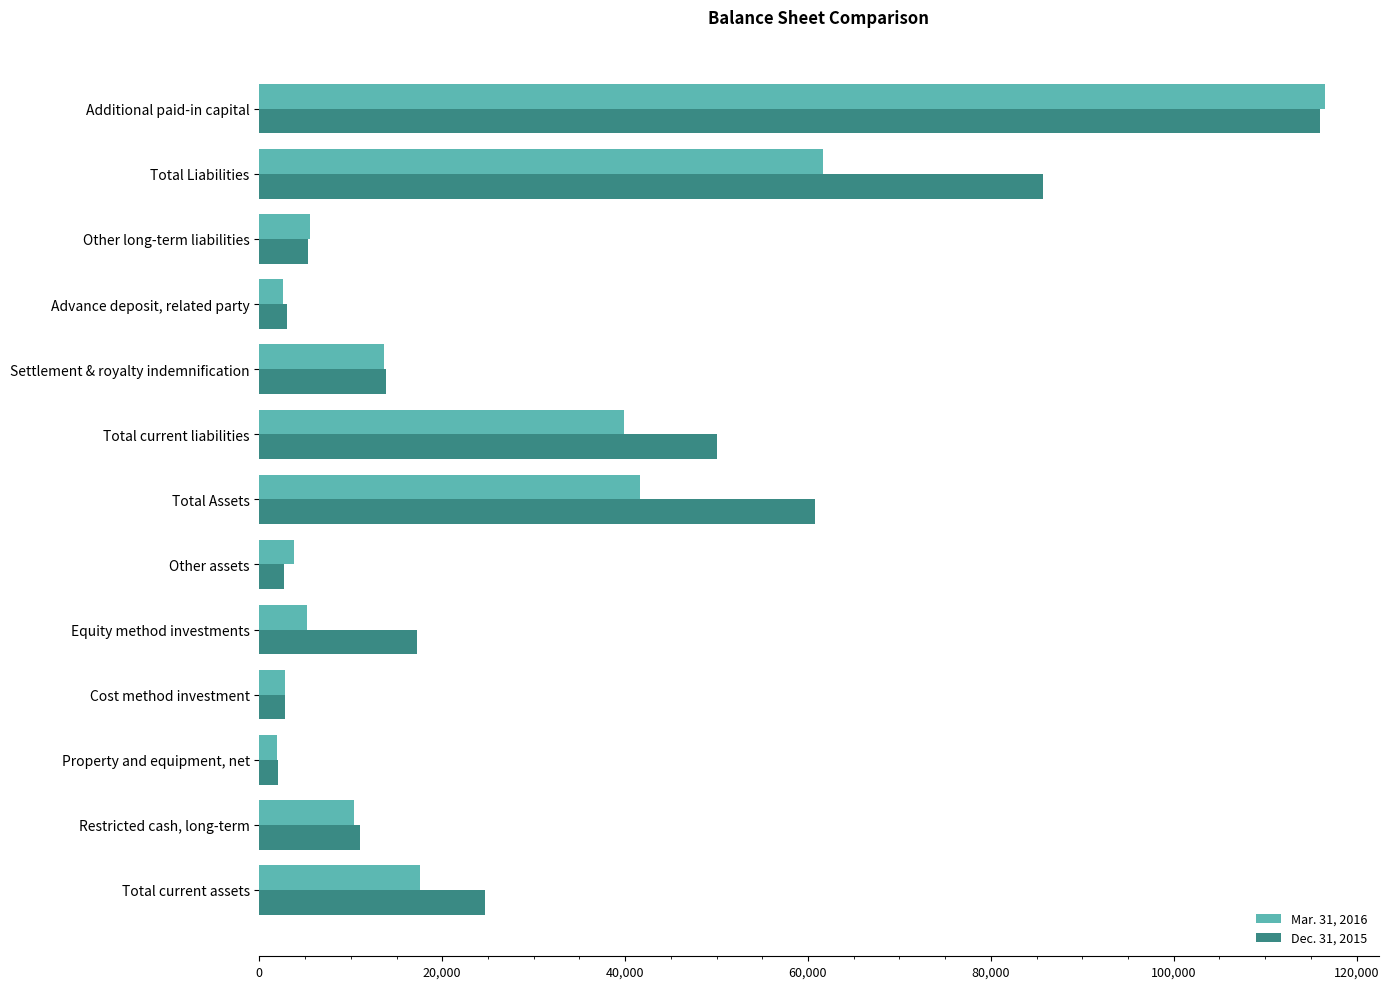

List the series in order of their peak value, lowest first.

Dec. 31, 2015, Mar. 31, 2016